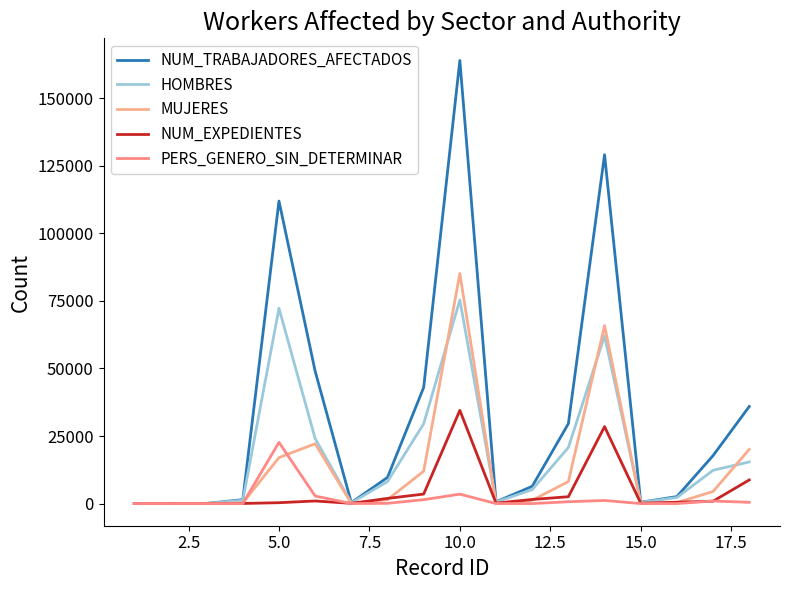

What is the value of the NUM_TRABAJADORES_AFECTADOS point at the 3rd from the left?

64